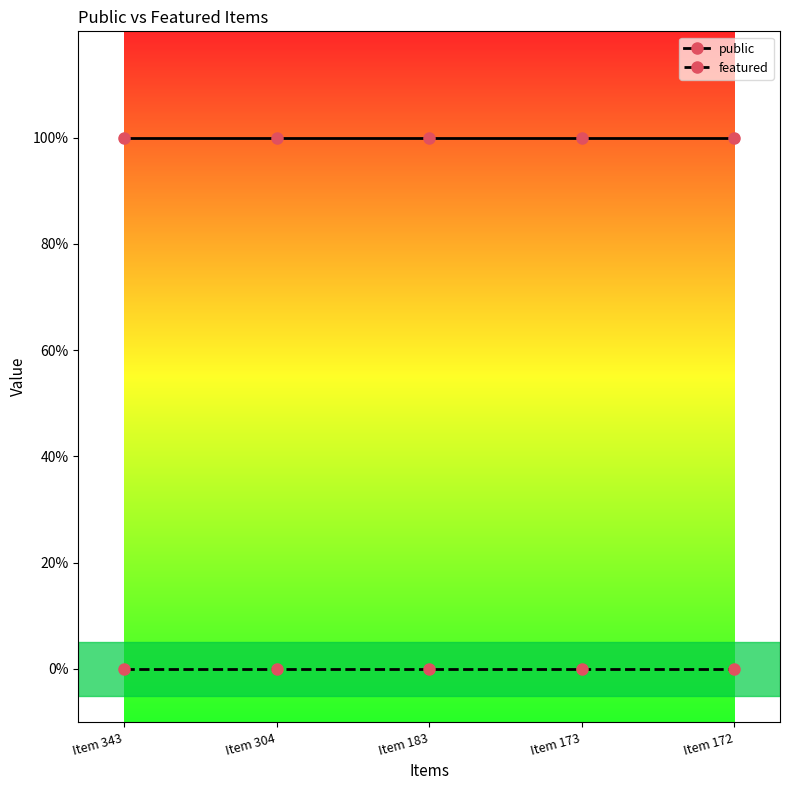

Which series has the widest spread of values?

public